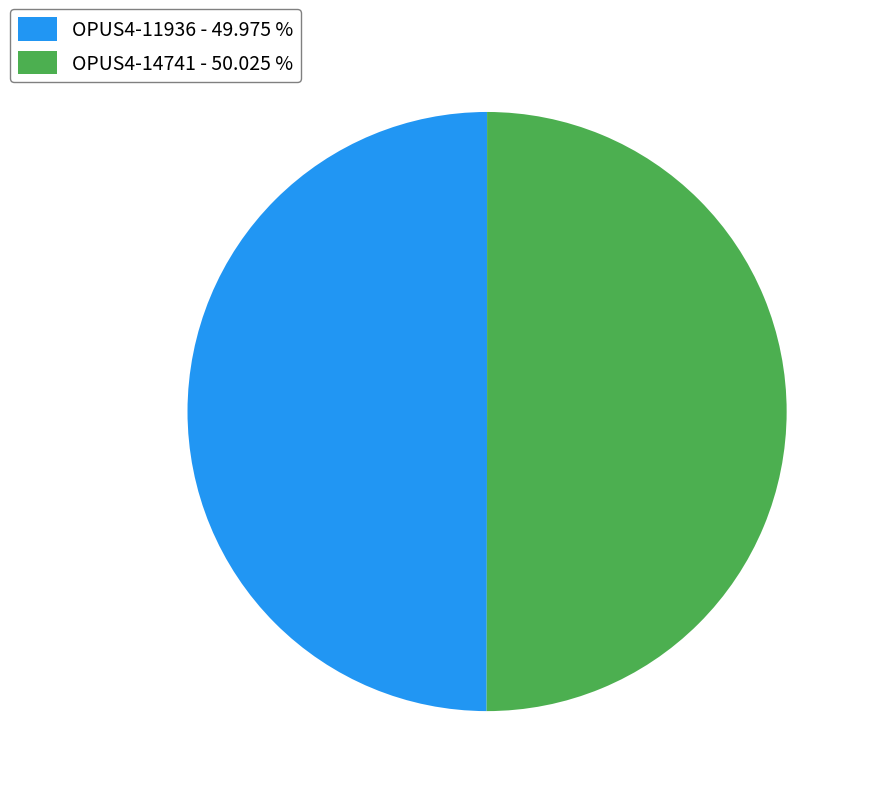

What is the ratio of the value at OPUS4-14741 - 50.025 % to the value at OPUS4-11936 - 49.975 %?

1.0